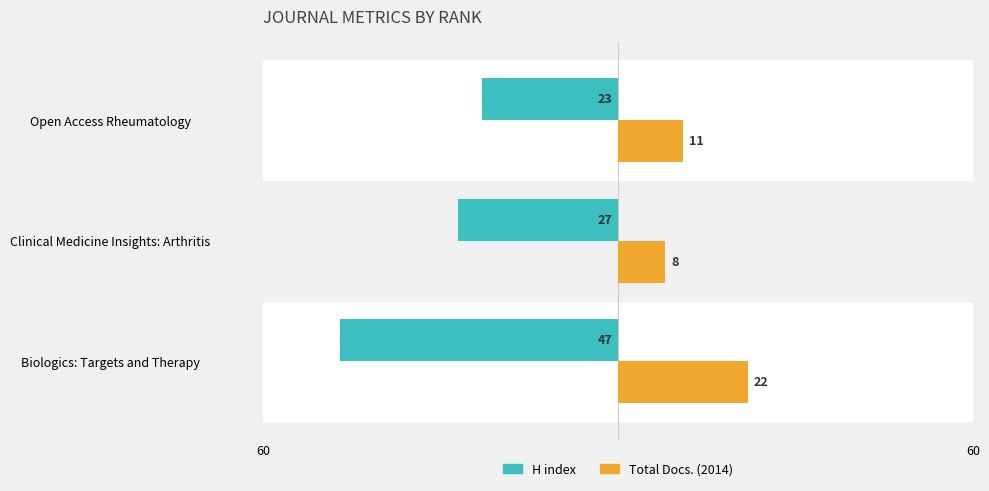

Rank the series by their average value, from highest to lowest.

Total Docs. (2014), H index